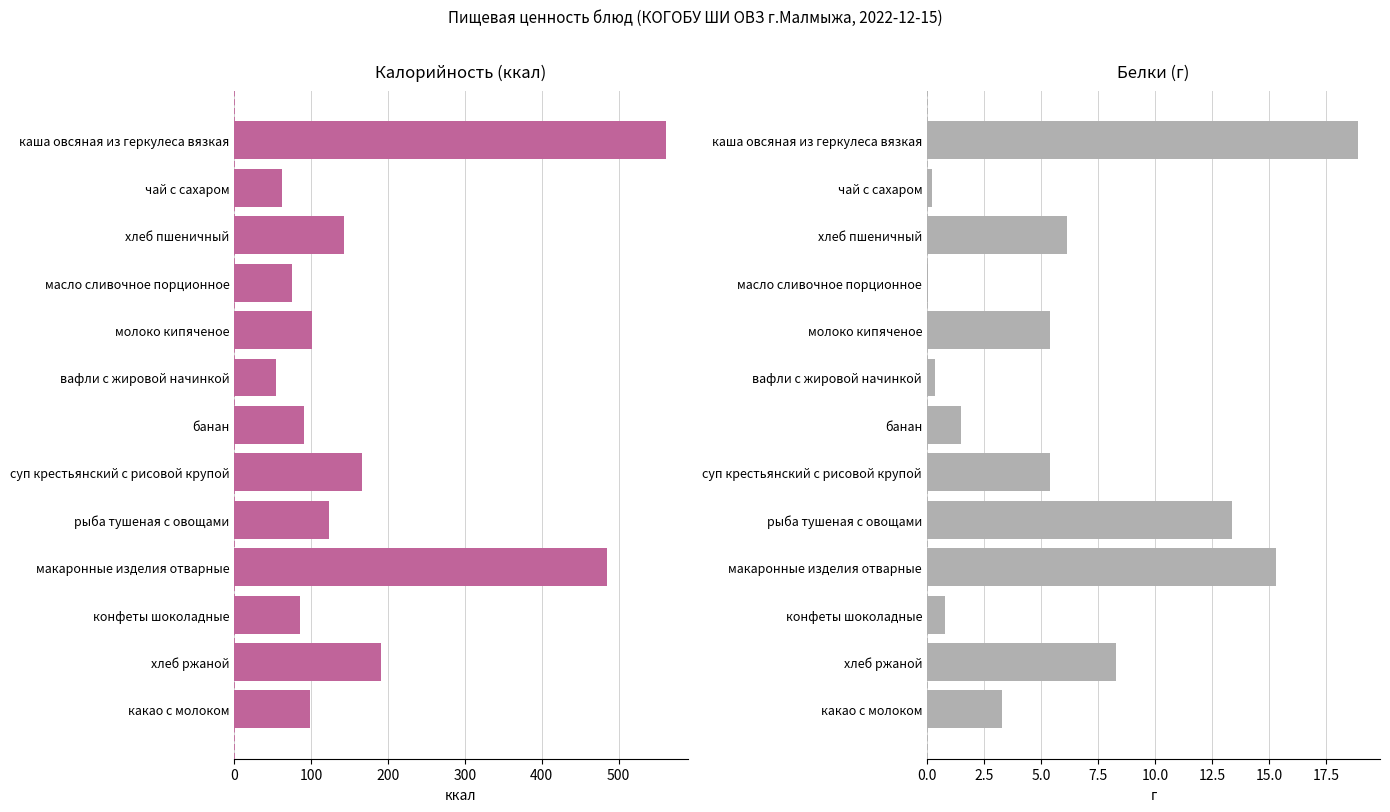

What is the greatest value displayed?

561.7